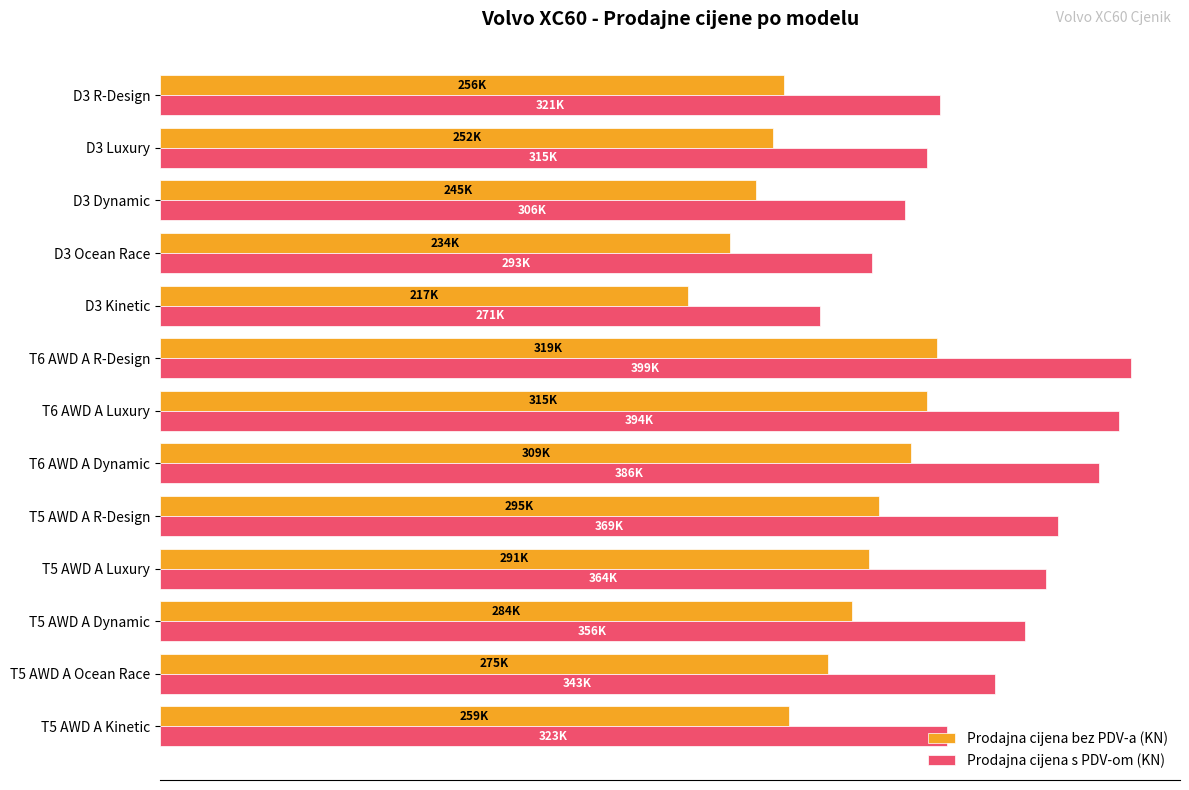

What are all the series names shown in the legend?

Prodajna cijena bez PDV-a (KN), Prodajna cijena s PDV-om (KN)